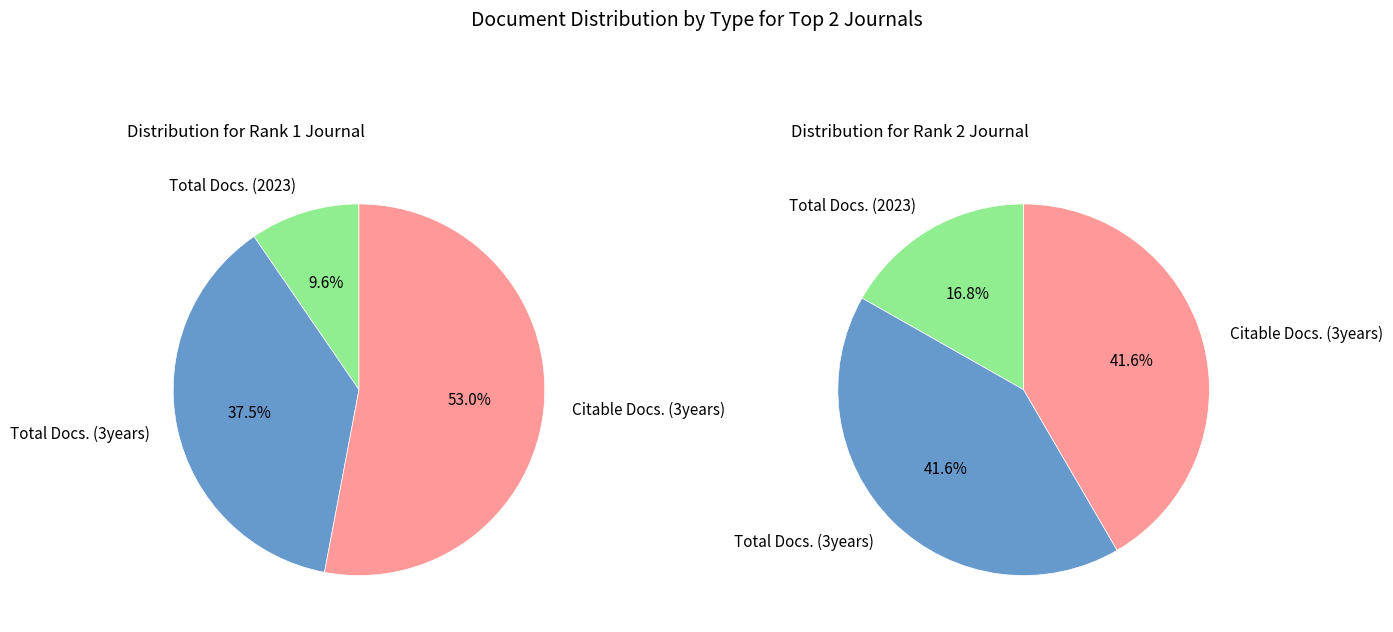

True or false: Total Docs. (2023) accounts for 17% of the total.

True